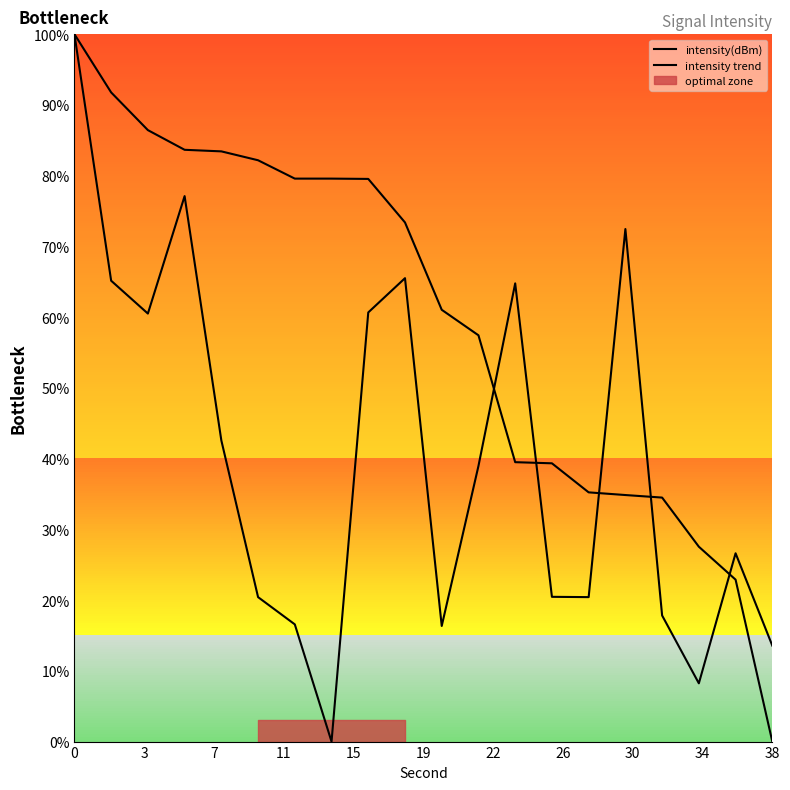

List the series in order of their overall mean, highest first.

intensity trend, intensity(dBm)